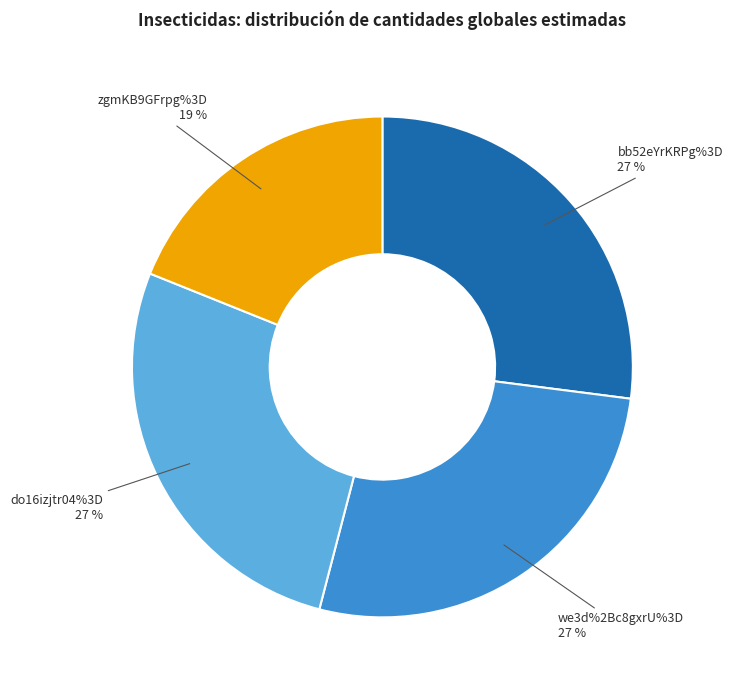

Which category has the biggest portion of the pie?

bb52eYrKRPg%3D